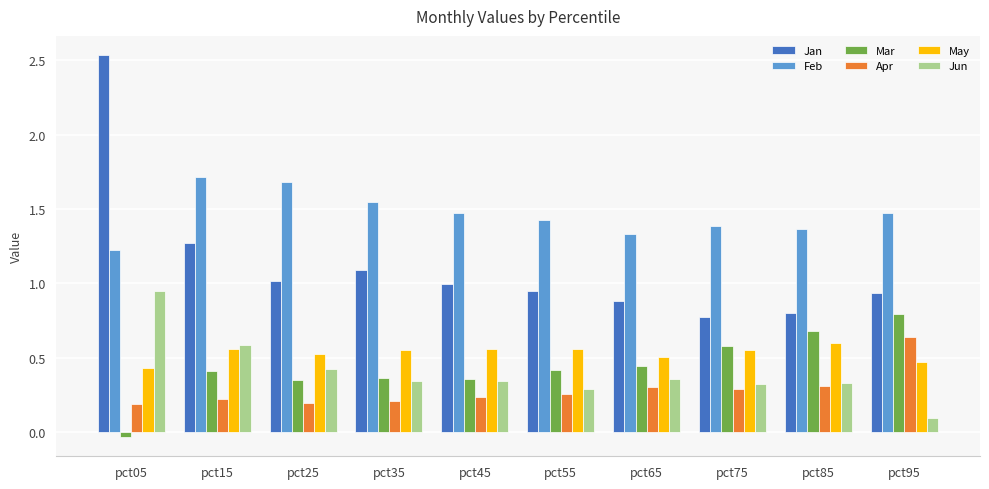

Which category has the highest value across all series?

pct05